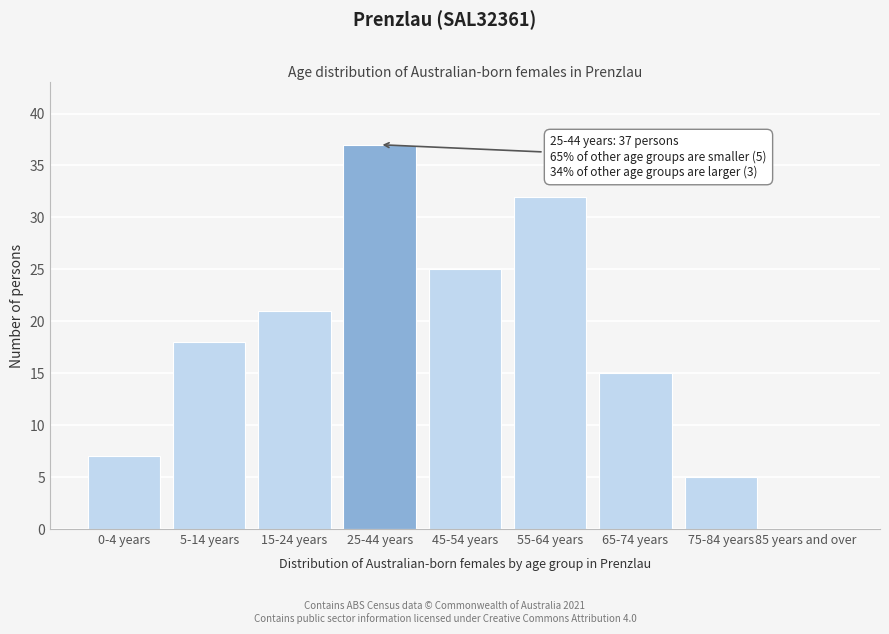

Reading left to right, extract all data points from this chart.

0-4 years=7	5-14 years=18	15-24 years=21	25-44 years=37	45-54 years=25	55-64 years=32	65-74 years=15	75-84 years=5	85 years and over=0